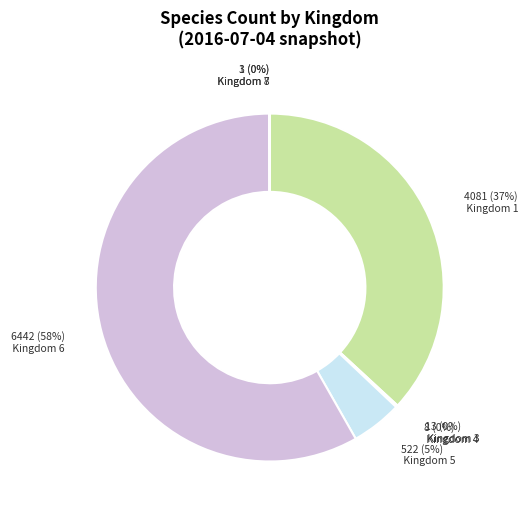

To the nearest percent, what is the average slice percentage?

14%